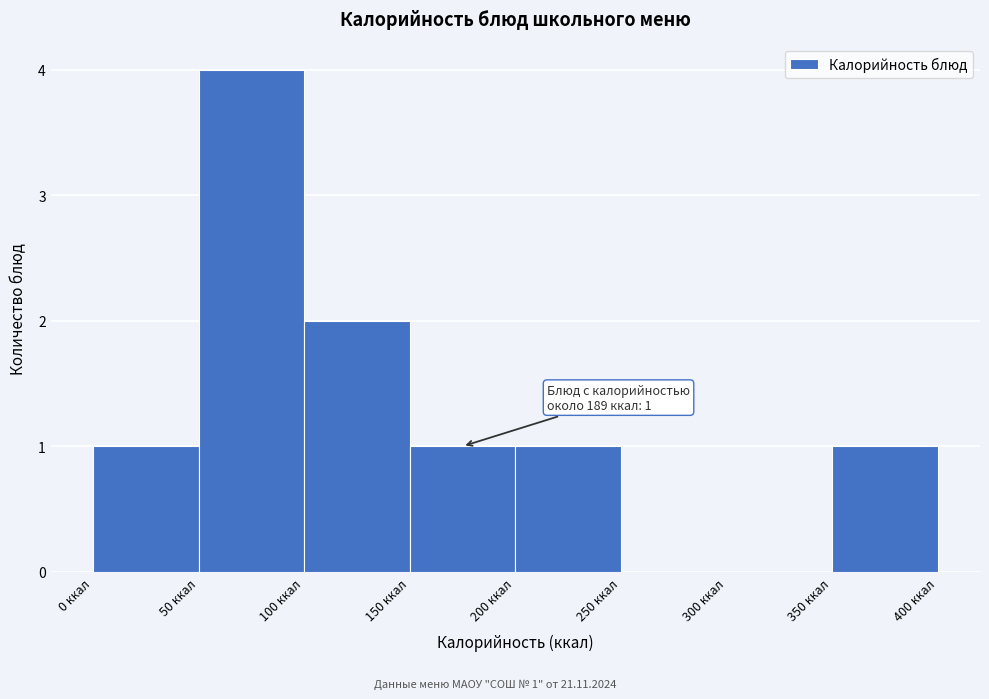

Which range on the x-axis has the tallest bar?

50 to 100